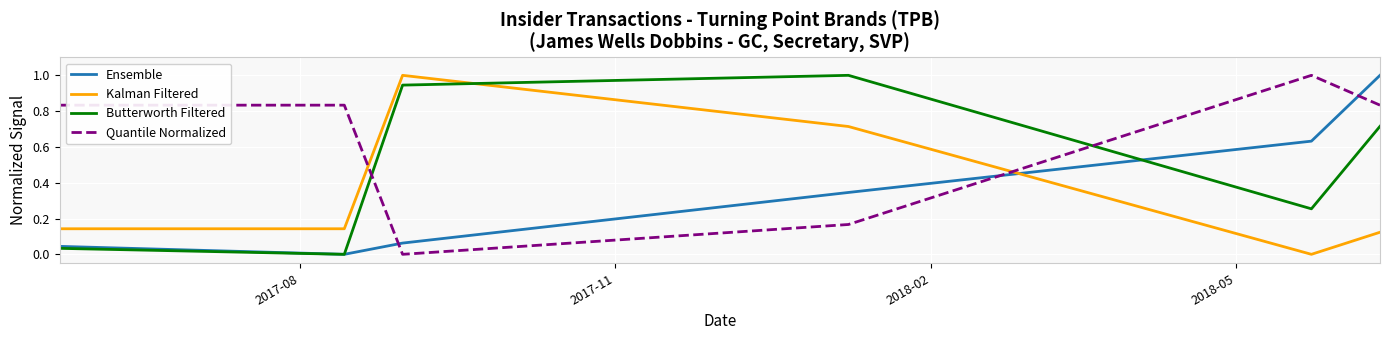

What are all the series names shown in the legend?

Ensemble, Kalman Filtered, Butterworth Filtered, Quantile Normalized